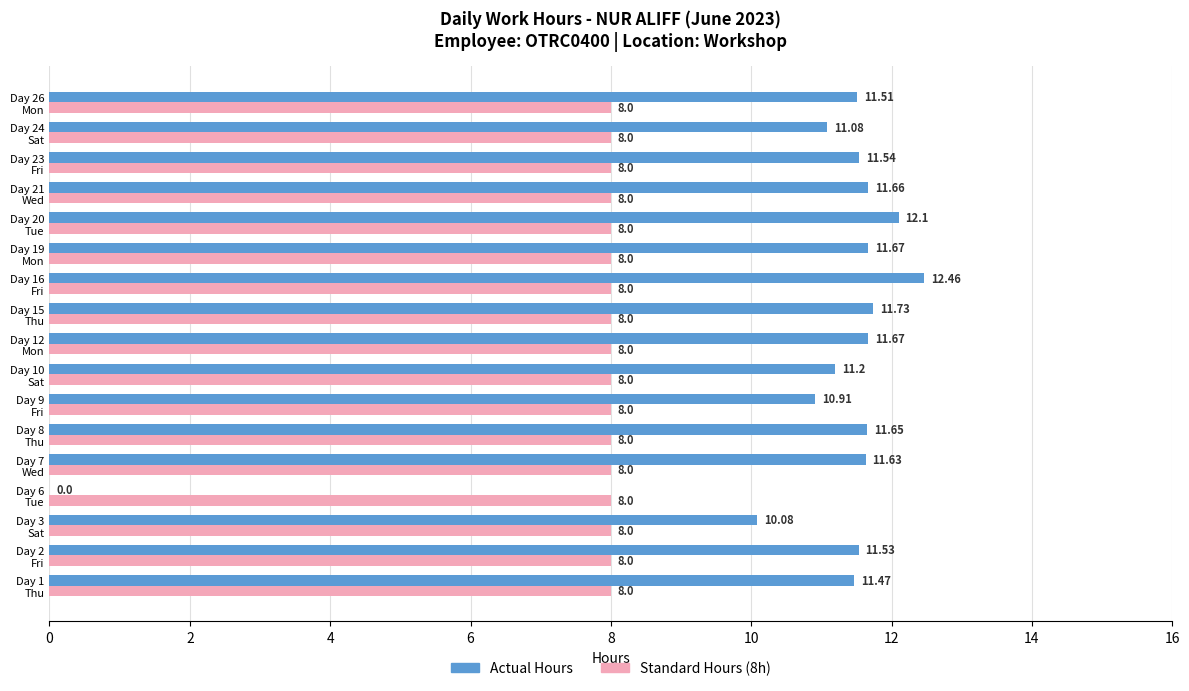

Which series has the largest total across all categories?

Actual Hours